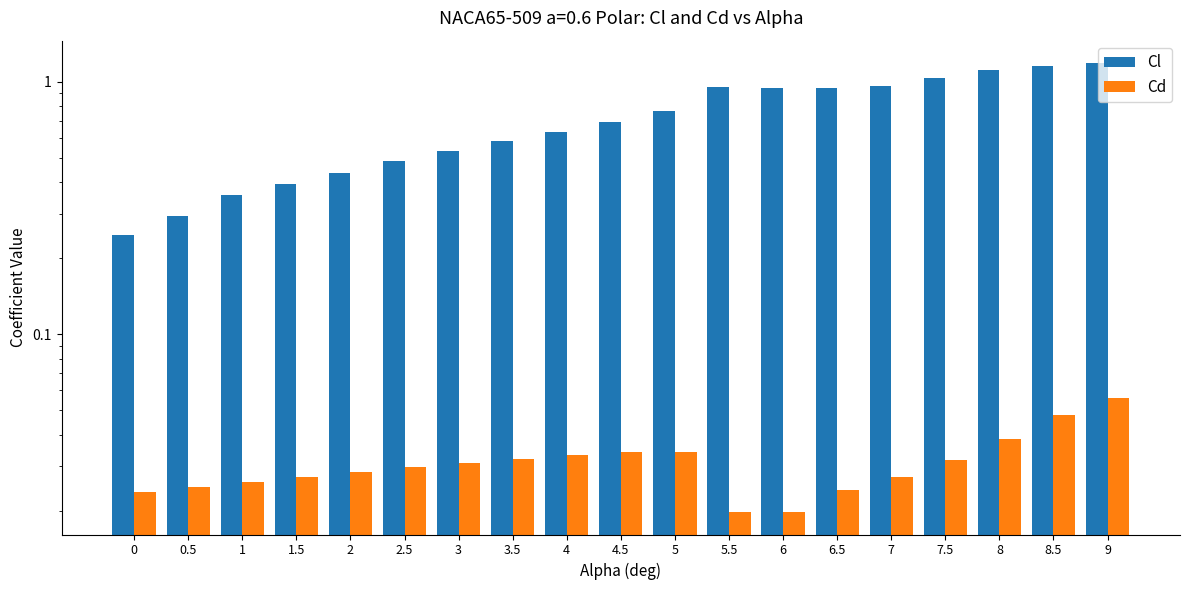

What is the maximum value for Cd?

0.1